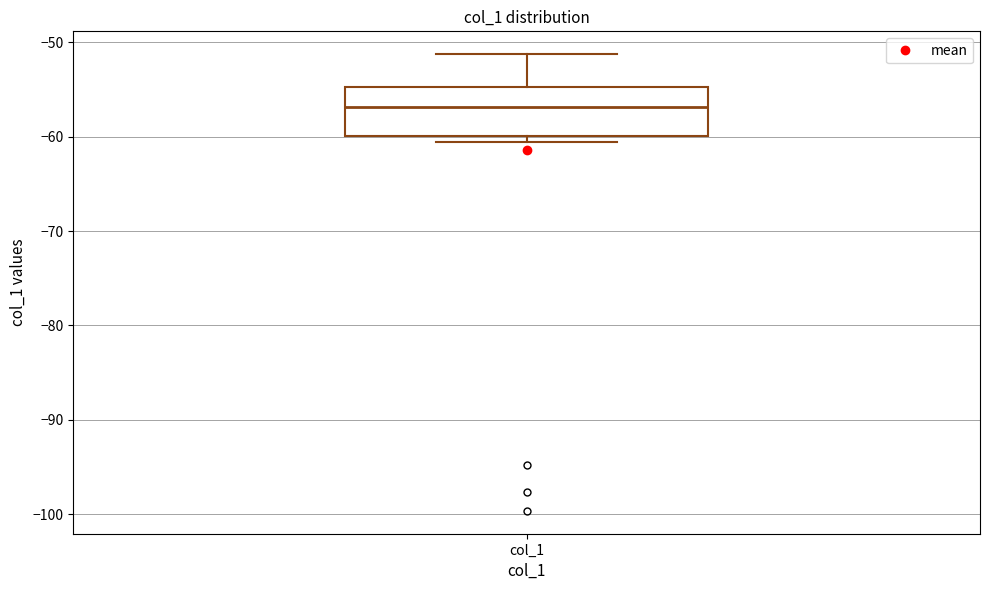

Where is the upper edge of the box for col_1 on the y-axis? The values are not printed on the chart, so give them approximately, as read against the axis.

-55